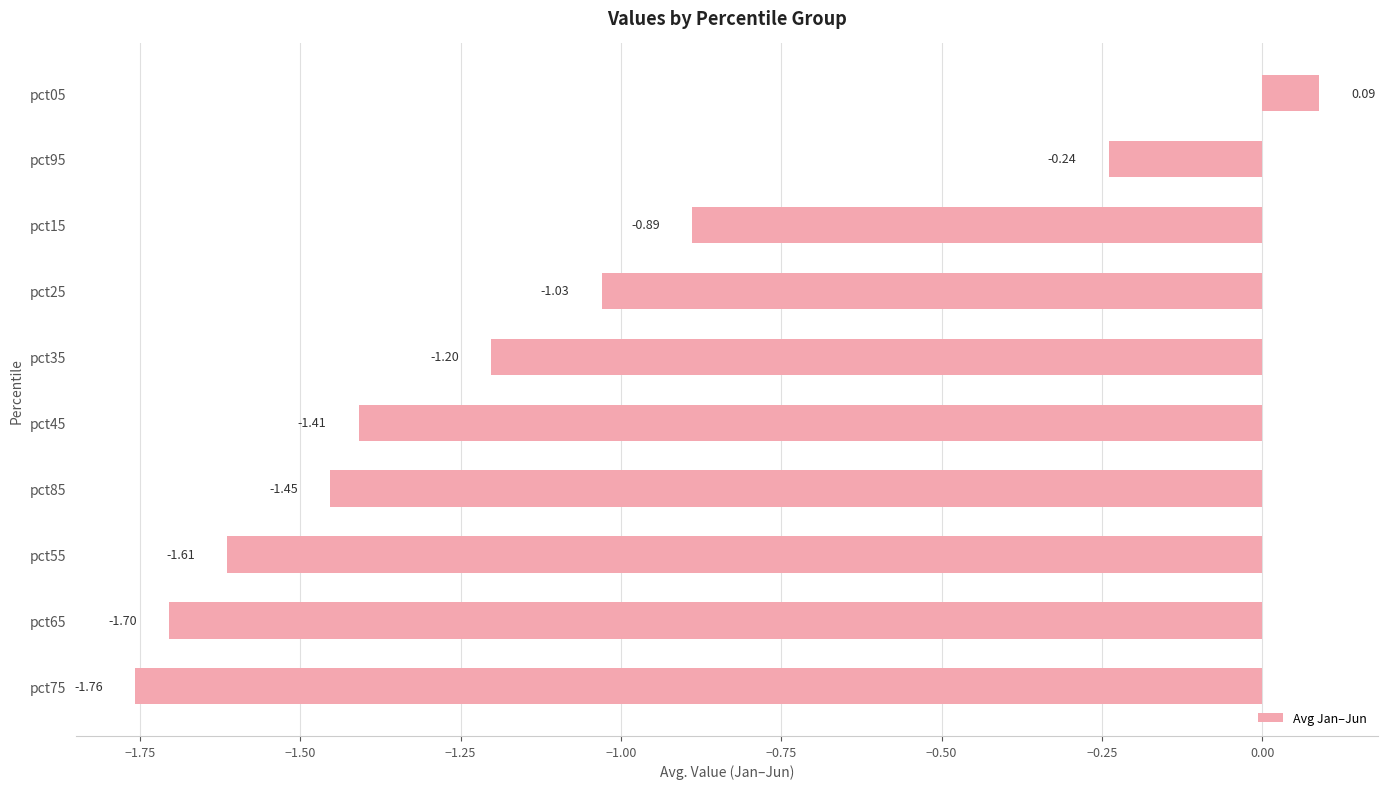

List the labels in order of value, largest first.

pct05, pct95, pct15, pct25, pct35, pct45, pct85, pct55, pct65, pct75